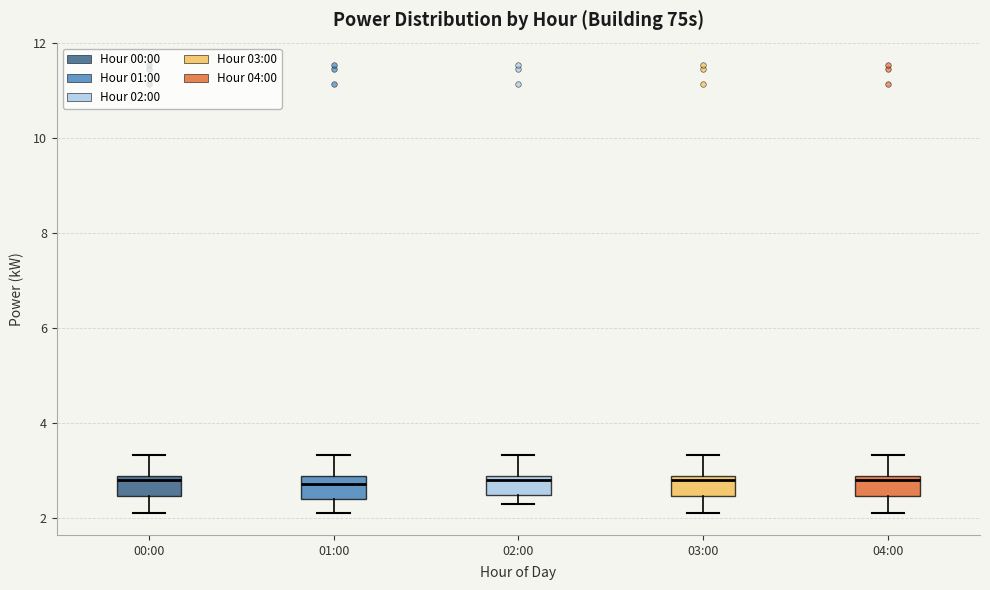

Reading left to right, transcribe this box plot: for each box, give where its median line is, the range the box spans, and where its two whiskers end, as read against the y-axis. The values are not printed on the chart, so give them approximately, as read against the axis.

00:00: median 2.8 (just below the box's upper edge), box 2.4 to 2.8, whiskers 2.2 to 3.4
01:00: median 2.8 (just below the box's upper edge), box 2.4 to 2.8, whiskers 2.2 to 3.4
02:00: median 2.8 (just below the box's upper edge), box 2.4 to 2.8, whiskers 2.4 (just below the box's lower edge) to 3.4
03:00: median 2.8 (just below the box's upper edge), box 2.4 to 2.8, whiskers 2.2 to 3.4
04:00: median 2.8 (just below the box's upper edge), box 2.4 to 2.8, whiskers 2.2 to 3.4